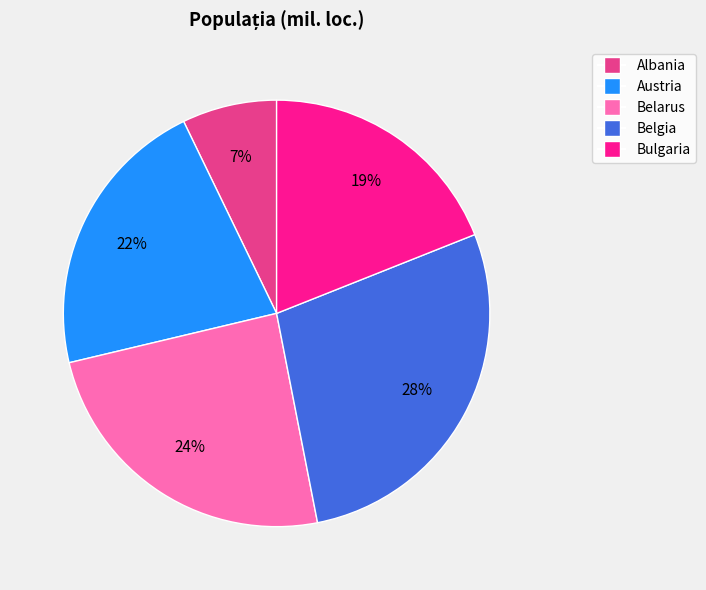

Does Bulgaria account for over 50% of the chart?

No